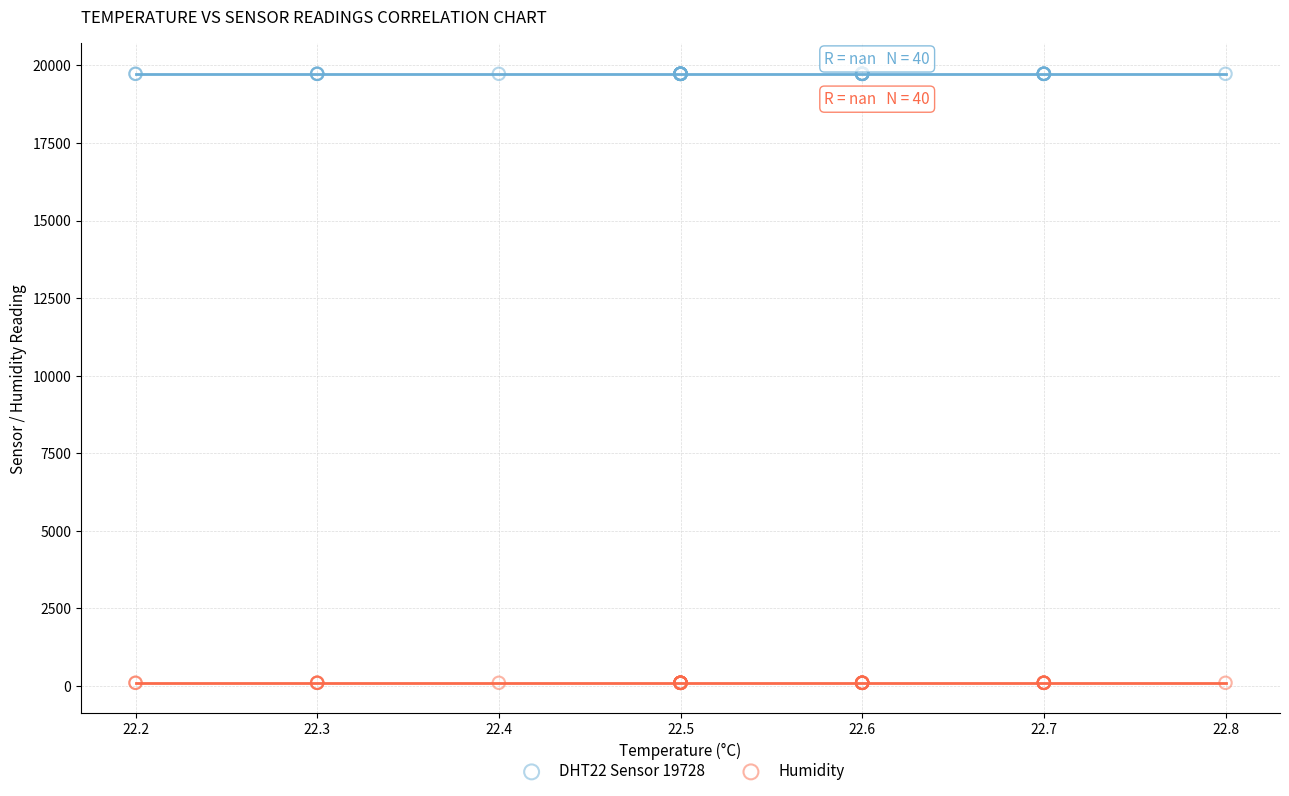

Which series reaches the minimum Y coordinate?

Humidity